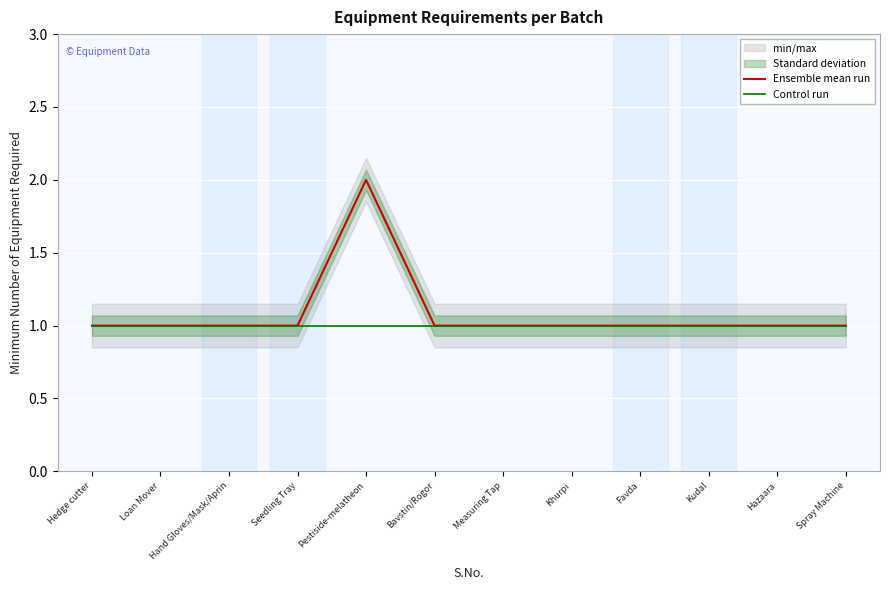

What is the value of the Ensemble mean run point at the 1st from the left?

1